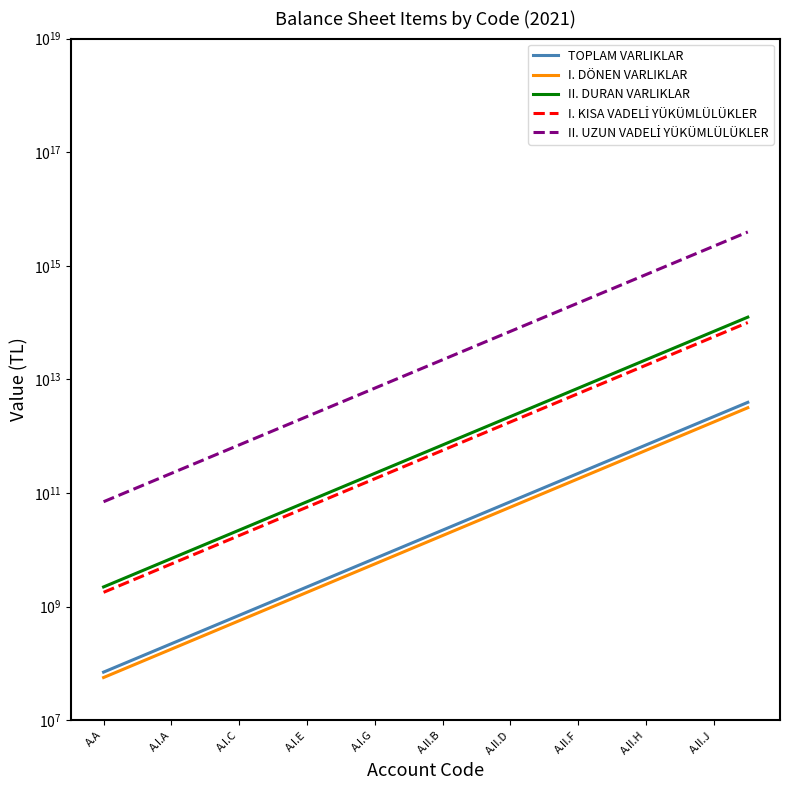

Is it true that II. UZUN VADELİ YÜKÜMLÜLÜKLER equals 22135943621178.7 at A.II.B?

True